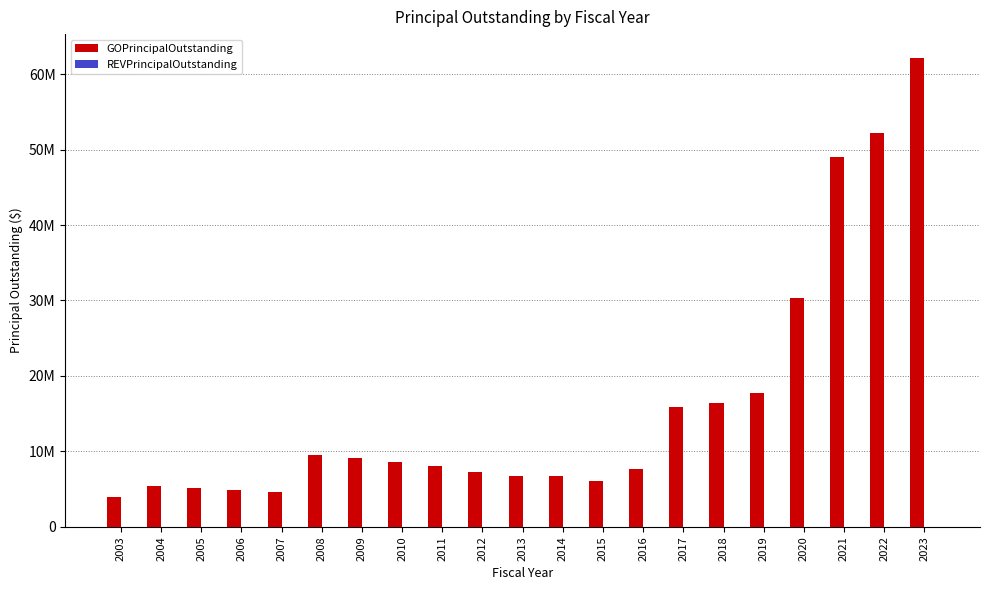

Does the chart contain any negative values?

No